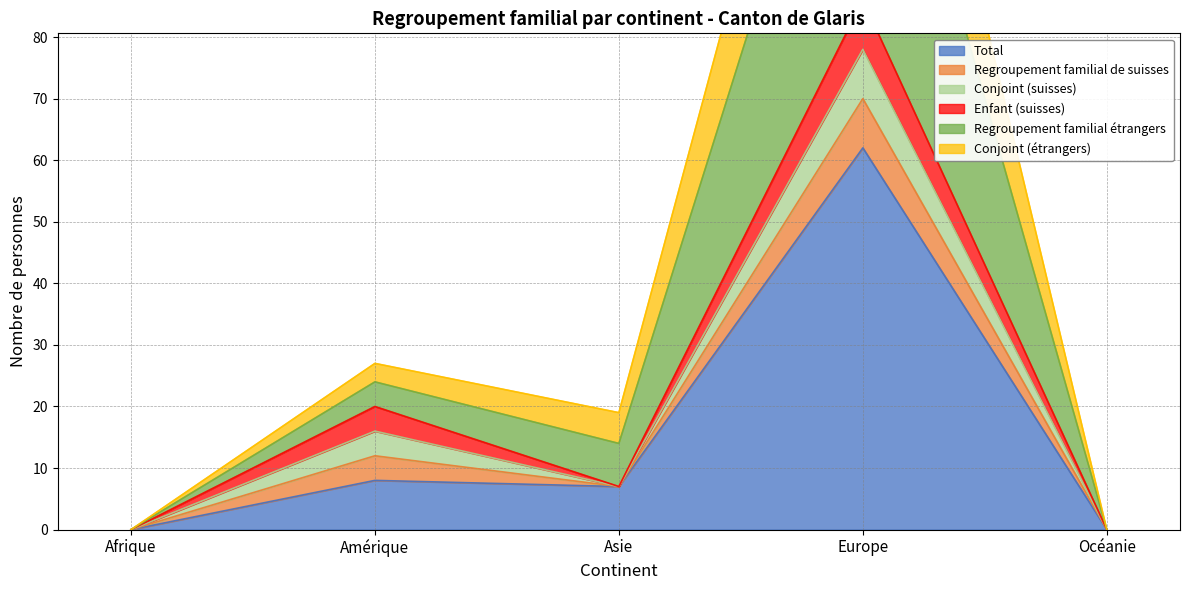

Which label corresponds to the largest value in the chart?

Europe